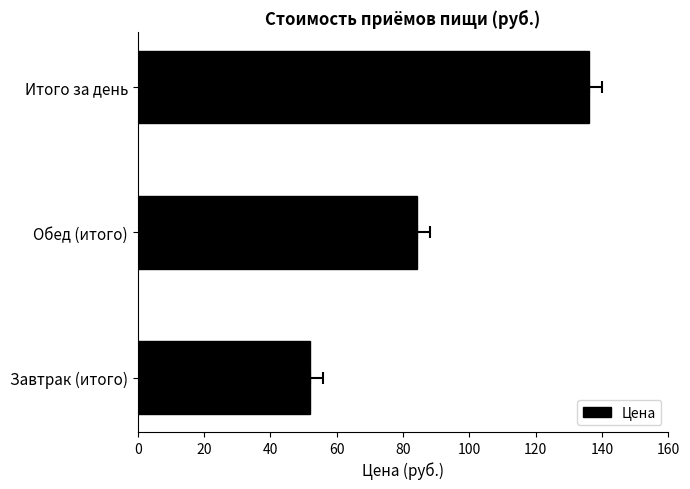

Approximately how many times larger is the value at Итого за день compared to Обед (итого)?

1.6